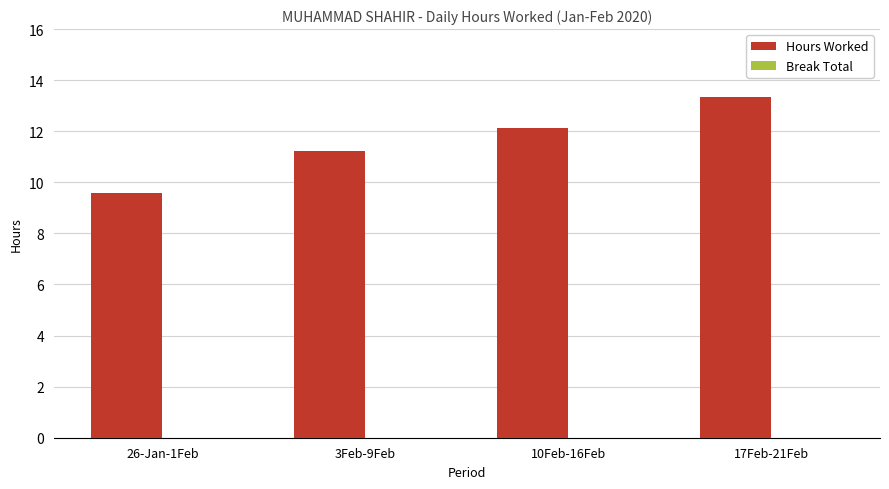

Approximately how many times larger is the value at 3Feb-9Feb compared to 10Feb-16Feb?

0.9